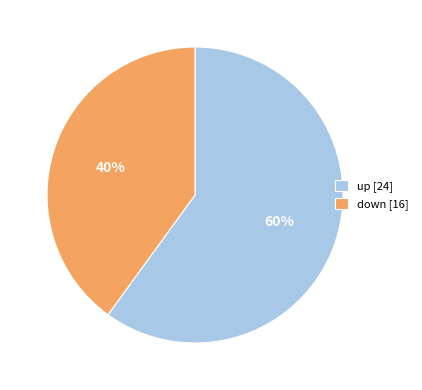

True or false: down accounts for 56% of the total.

False